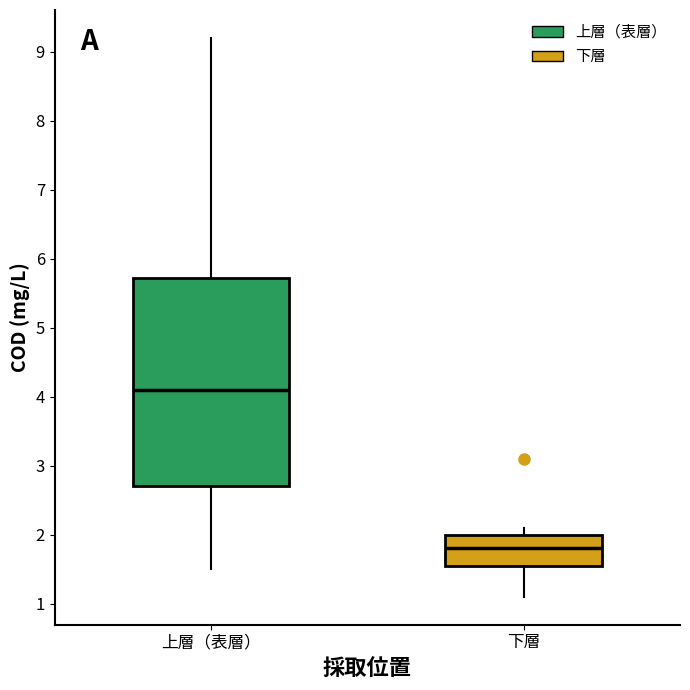

Reading left to right, read every box against the y-axis: the position of its median line, the range the box covers, and the ends of its whiskers. The values are not printed on the chart, so give them approximately, as read against the axis.

上層（表層）: median 4.1, box 2.7 to 5.7, whiskers 1.5 to 9.2
下層: median 1.8, box 1.6 to 2.0, whiskers 1.1 to 2.1